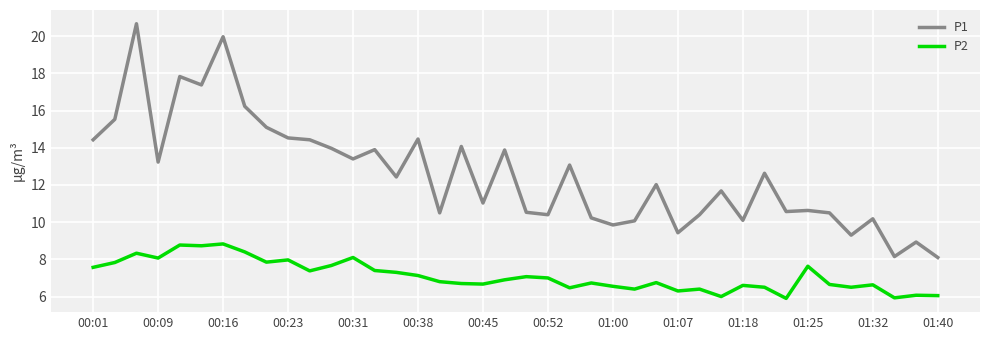

Which series has the largest total across all categories?

P1